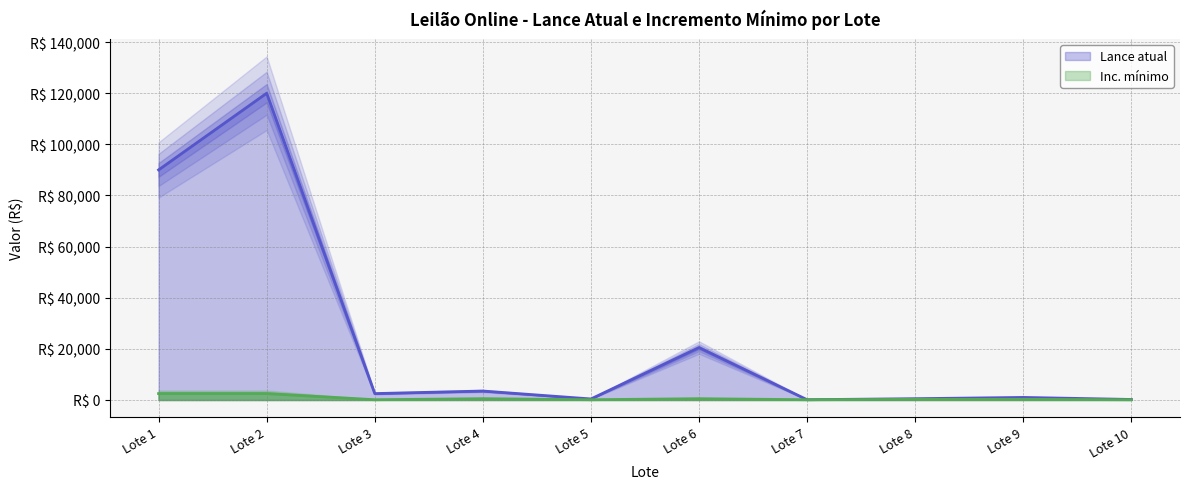

List the series in order of their peak value, lowest first.

Inc. mínimo, Lance atual